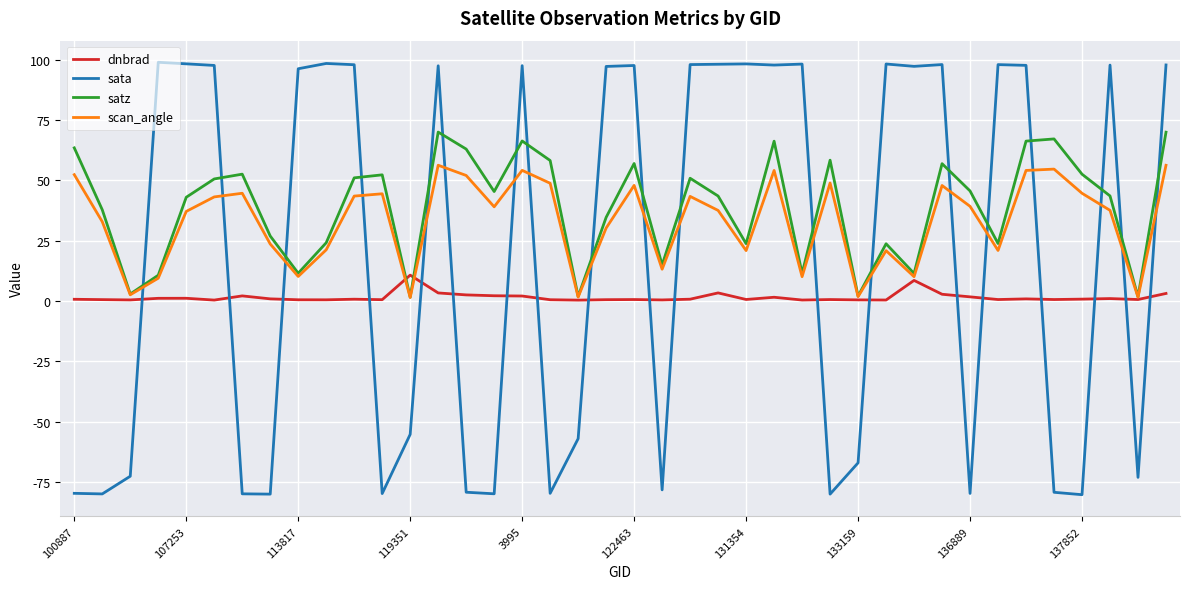

List the series in order of their overall mean, lowest first.

dnbrad, sata, scan_angle, satz